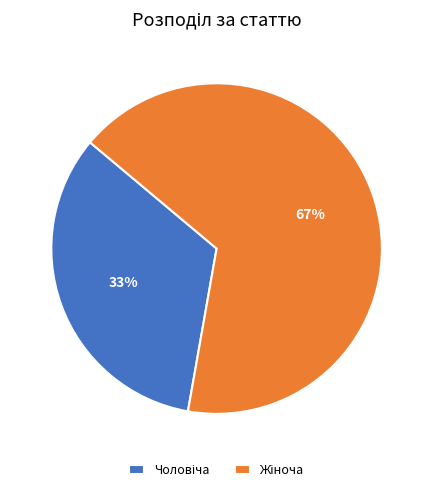

Is there any slice that represents more than half of the pie?

Yes